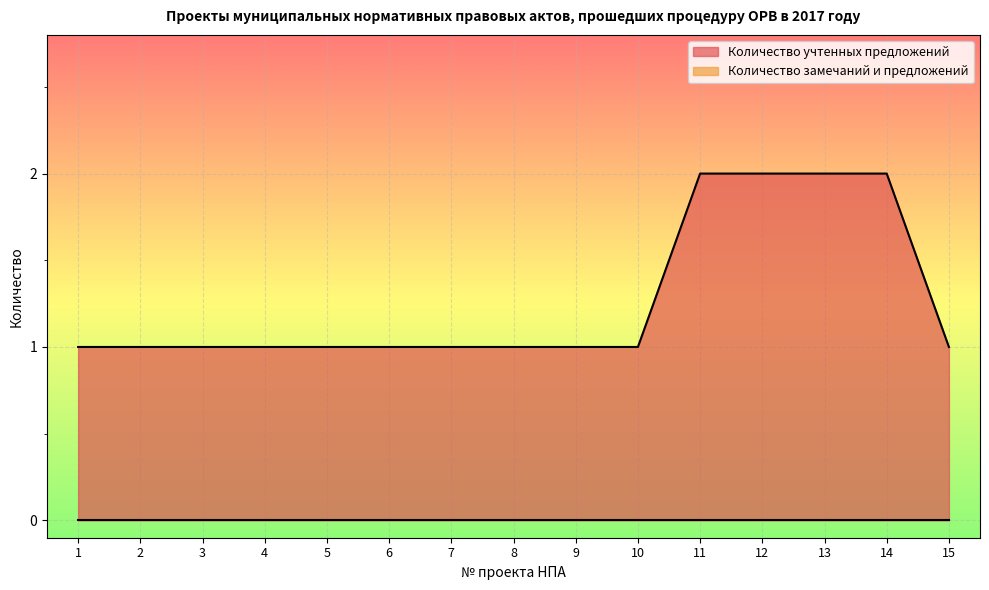

True or false: the data has more than 2 interior local peaks.

False